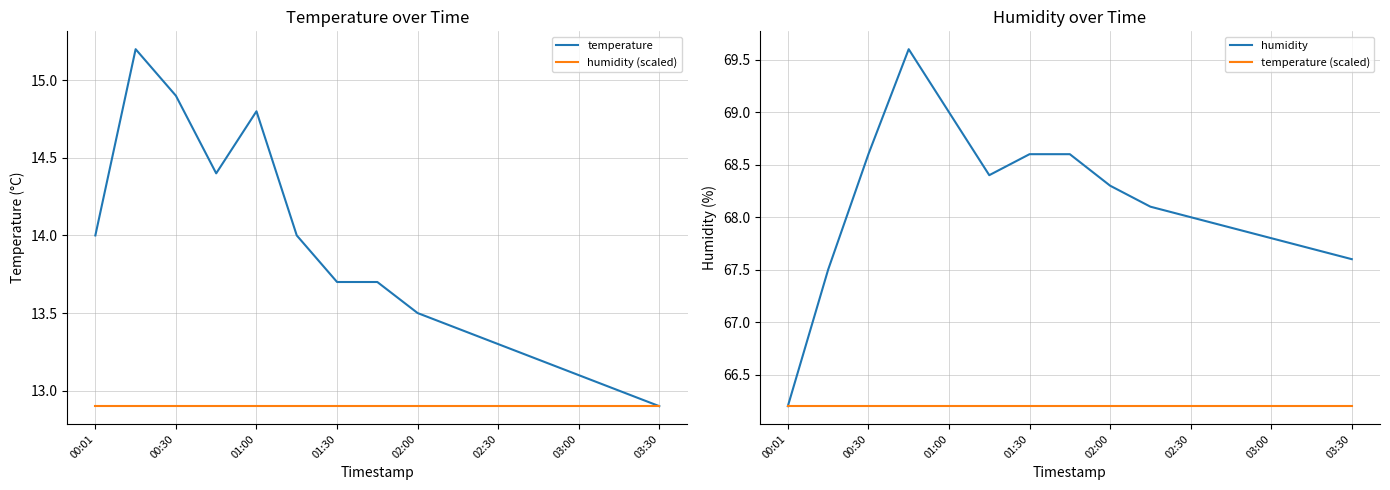

The temperature series shows 9.4 at 00:01. True or false?

False